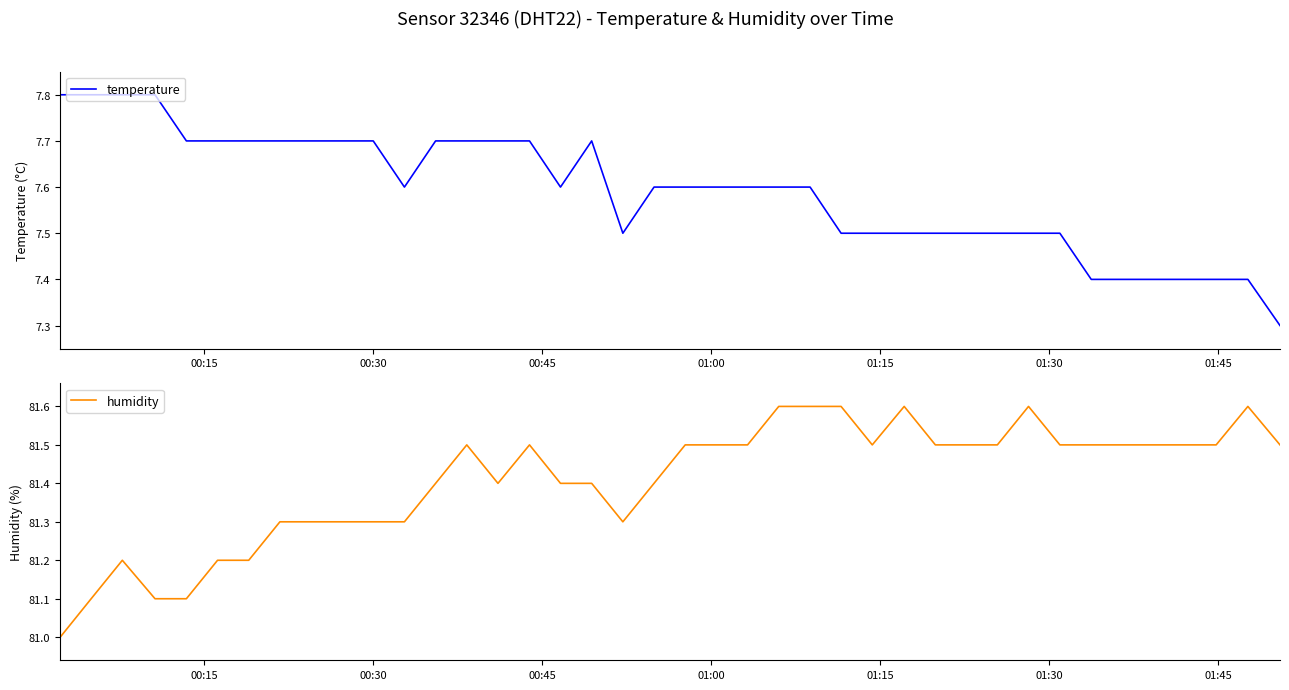

The value of humidity at 27 is 118.6. True or false?

False